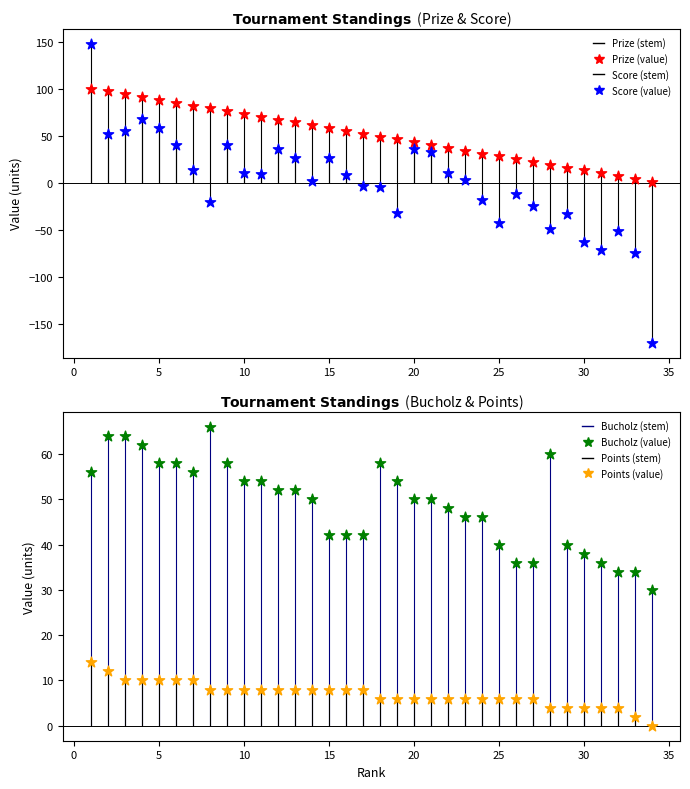

Is the value of Score at 27 greater than the value of Prize at 15?

No